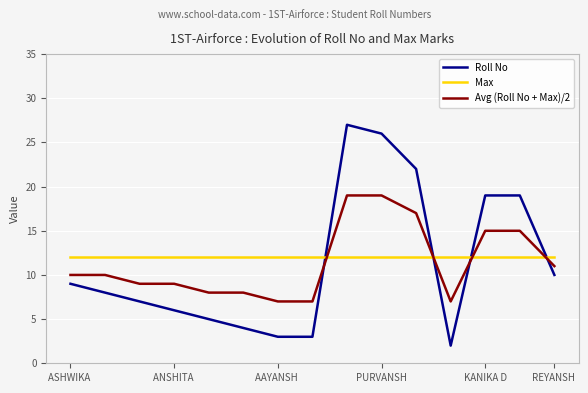

How many times do Max and Roll No cross each other?

4